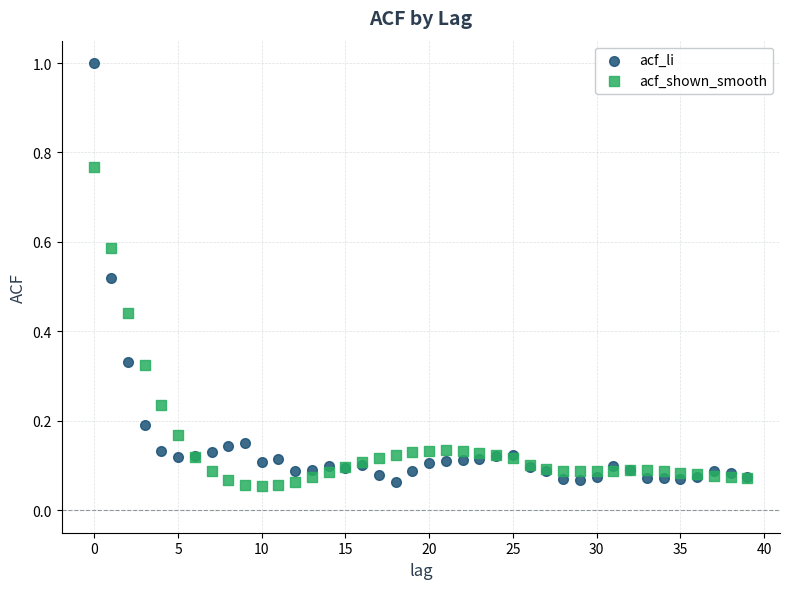

Which series has the largest Y range (max minus min)?

acf_li